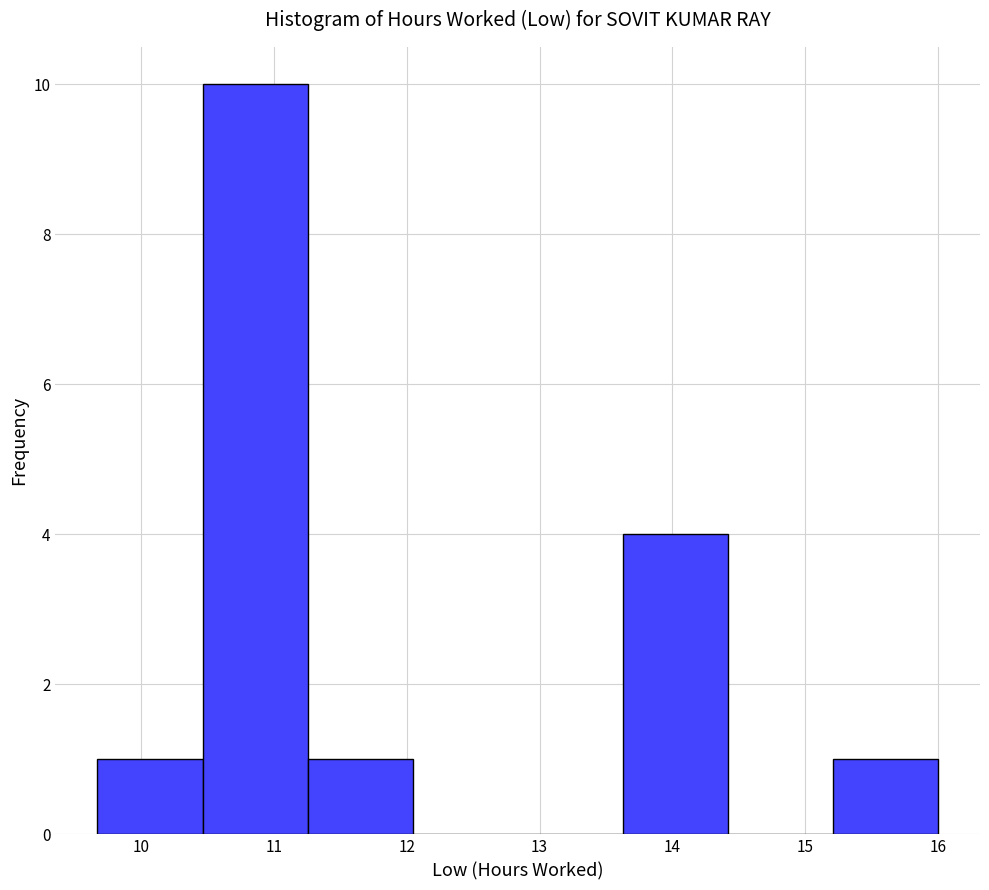

Reading left to right, list every bar in this chart as the range it spans on the x-axis followed by its height. Neither the bar edges nor the heights are printed on the chart, so give them approximately, as read against the axes.

9.7 to 10.5: 1
10.5 to 11.3: 10
11.3 to 12.0: 1
12.0 to 12.8: 0
12.8 to 13.6: 0
13.6 to 14.4: 4
14.4 to 15.2: 0
15.2 to 16.0: 1